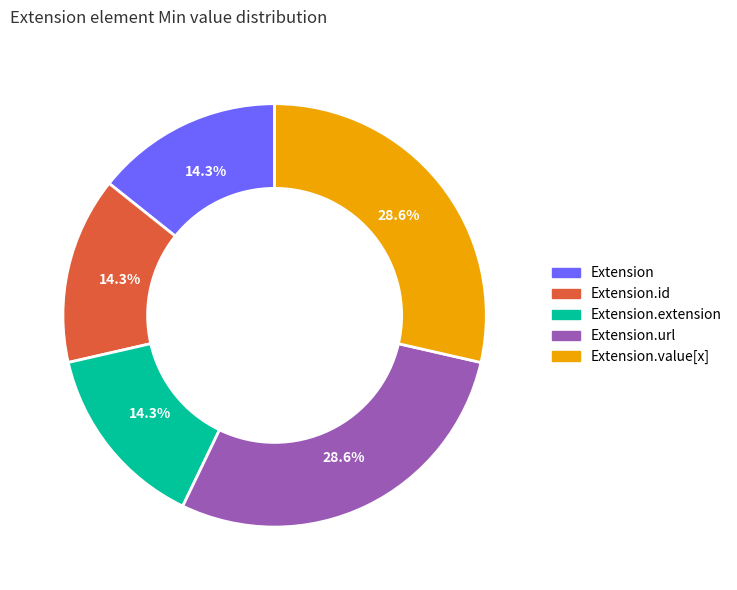

Is there any slice that represents more than half of the pie?

No